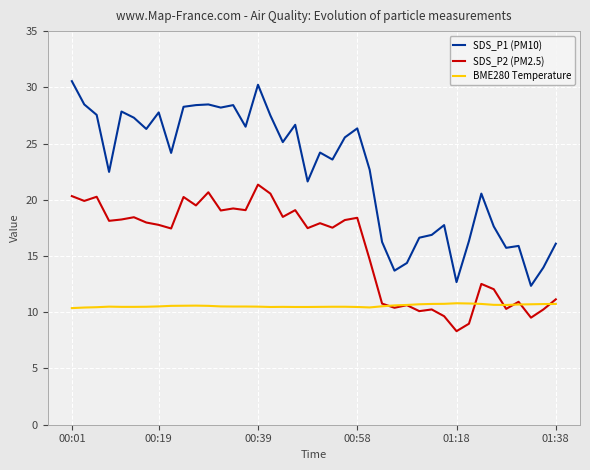

True or false: SDS_P1 (PM10) and SDS_P2 (PM2.5) cross at least once.

False